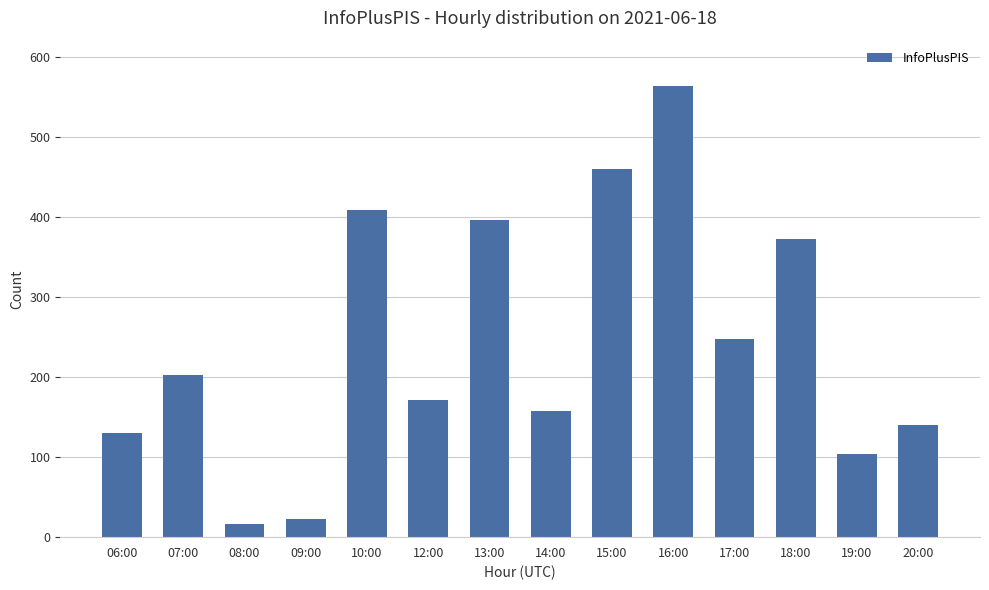

Is it true that the value at 15:00 is 242?

False